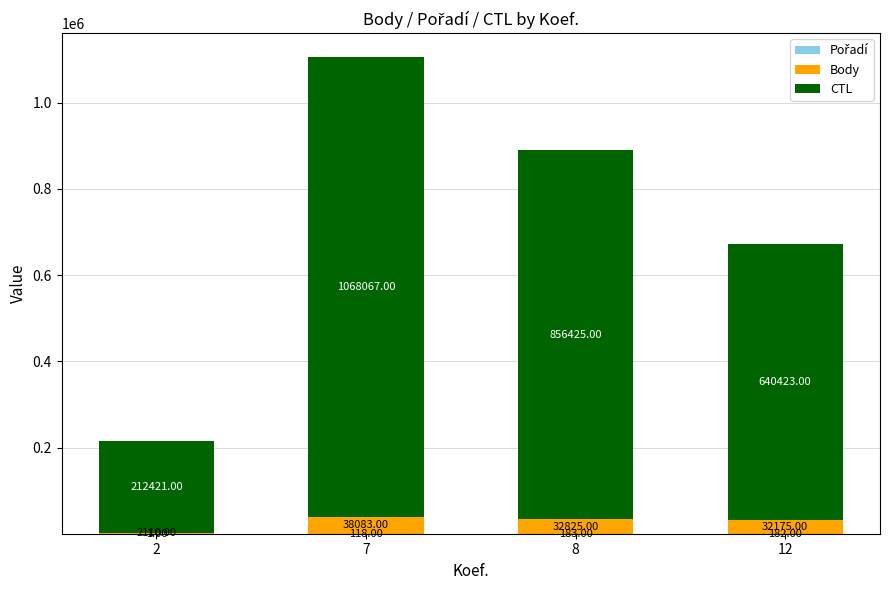

What is the total value across all series at 8?

889433